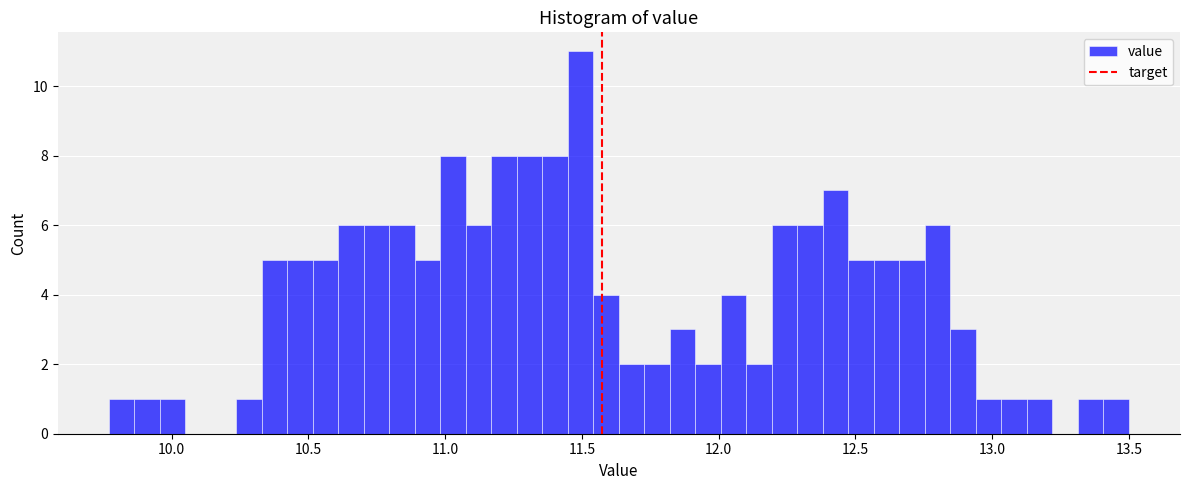

Read against the x-axis, roughly where is the centre of the tallest bar?

11.50